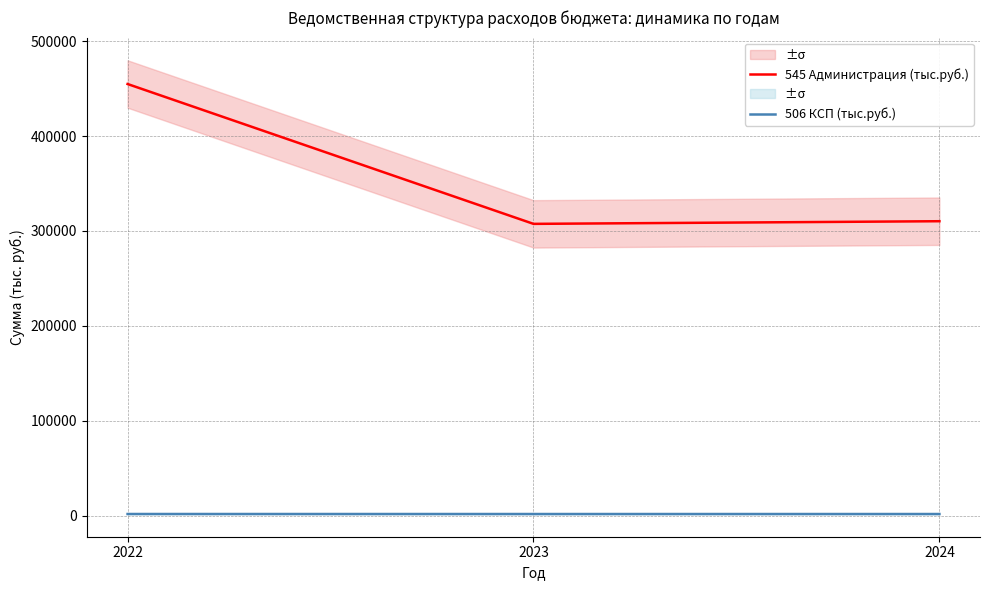

At how many categories does at least one series exceed 389859?

1